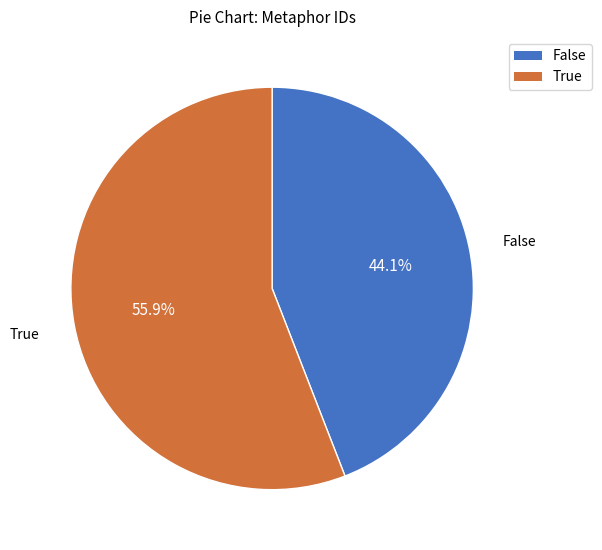

How many slices are in this pie chart?

2